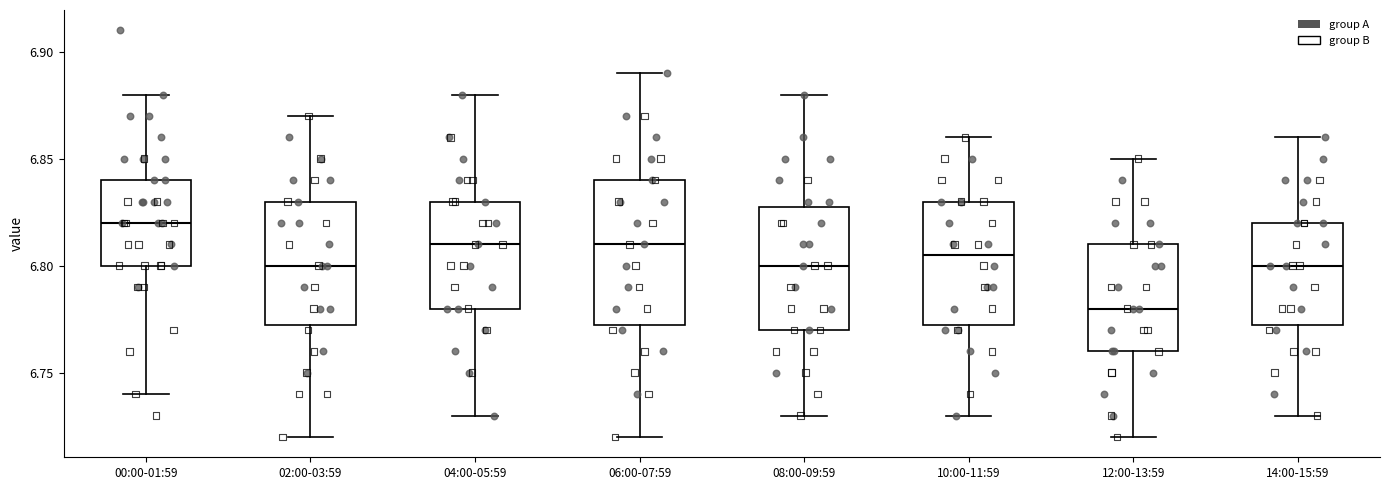

Which box's median line is the highest?

00:00-01:59